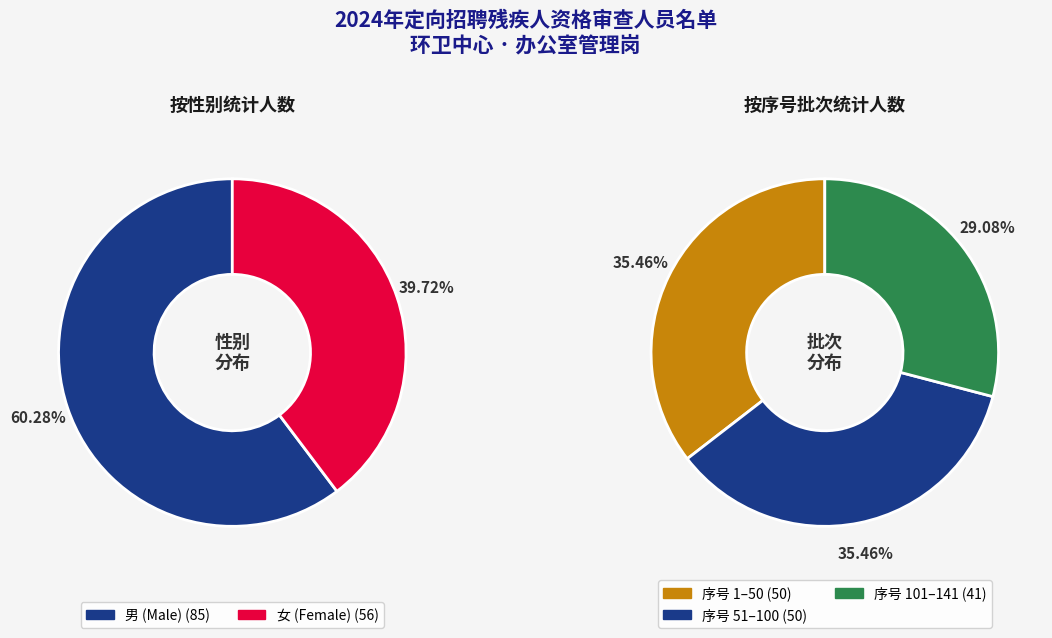

Which slice is the largest?

男